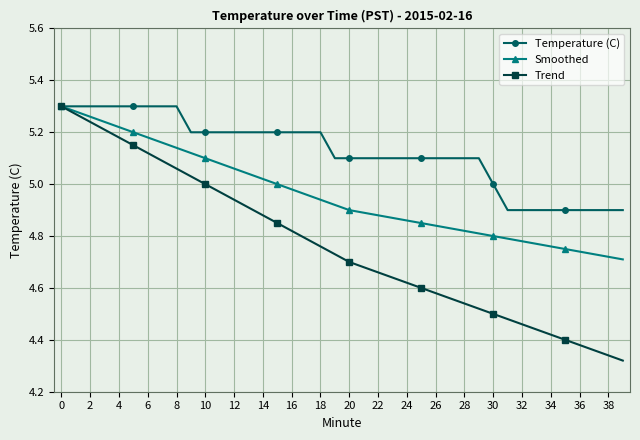

True or false: Trend has more than 2 points higher than both neighbors.

False